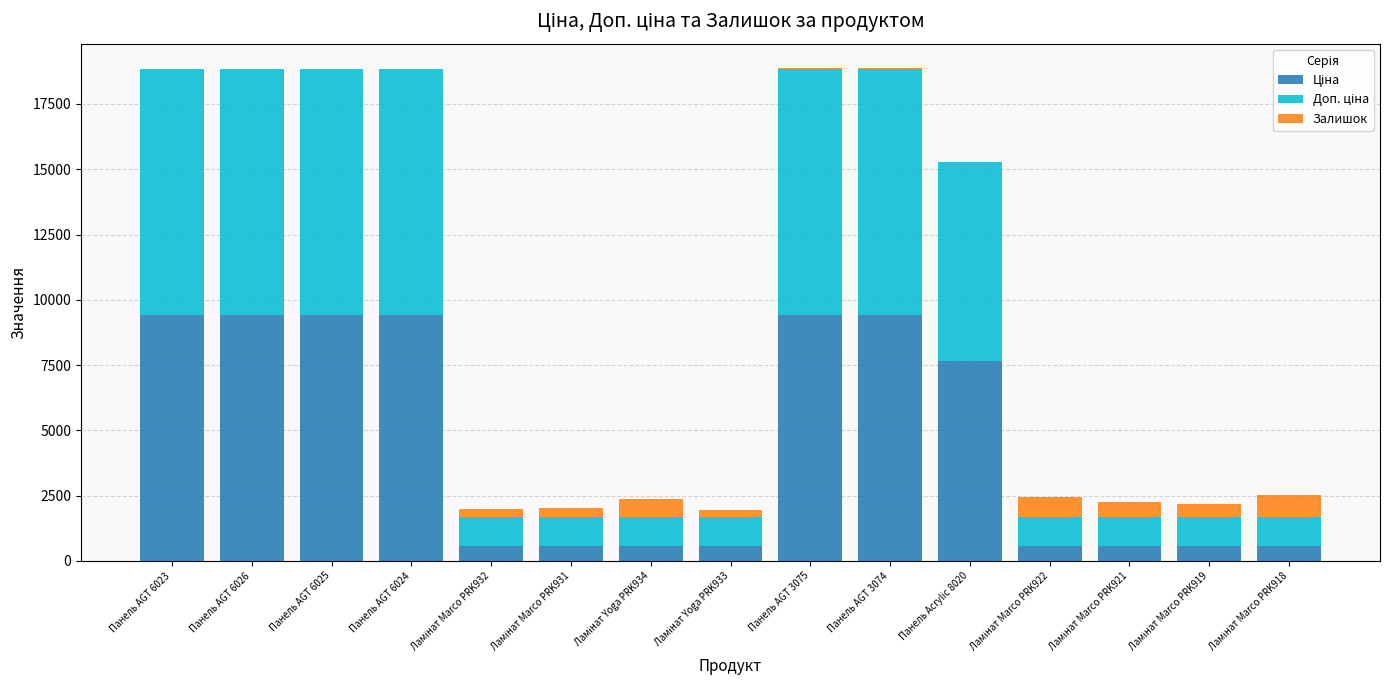

What is the sum of all Залишок values?

4518.0